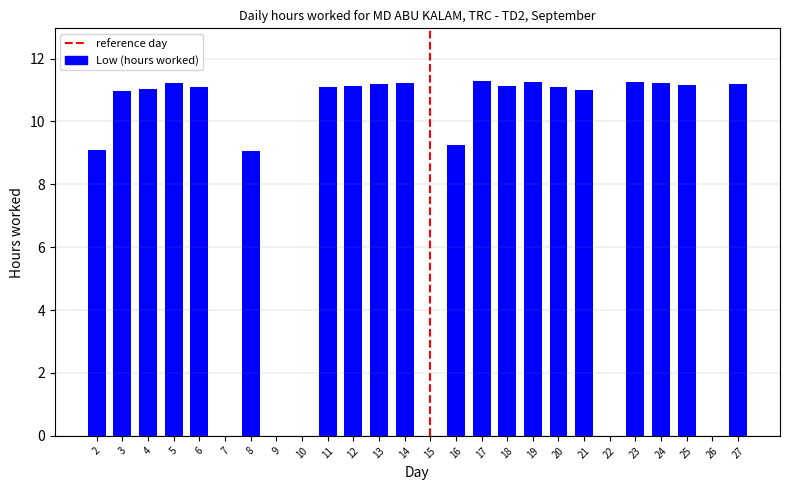

What is the ratio of the value at 27 to the value at 19?

1.0